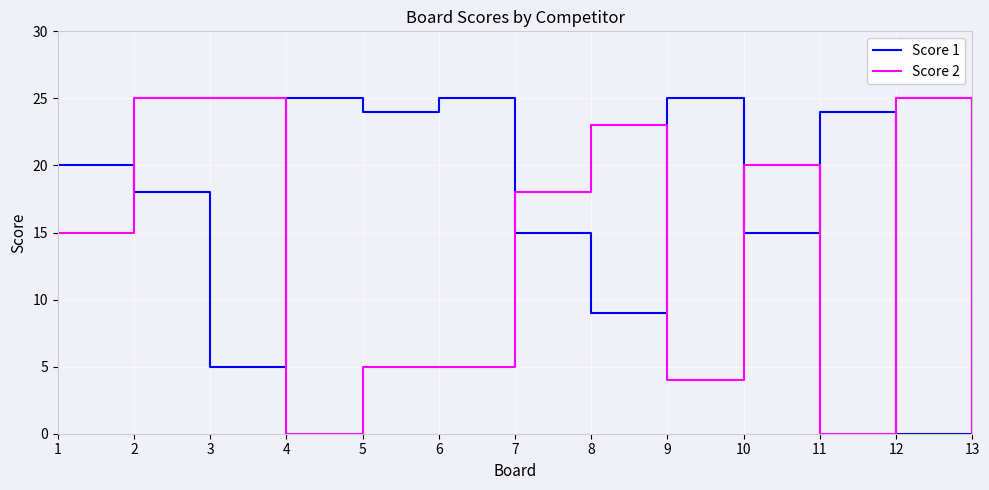

At 10, list the series in order from smallest to largest.

Score 1, Score 2